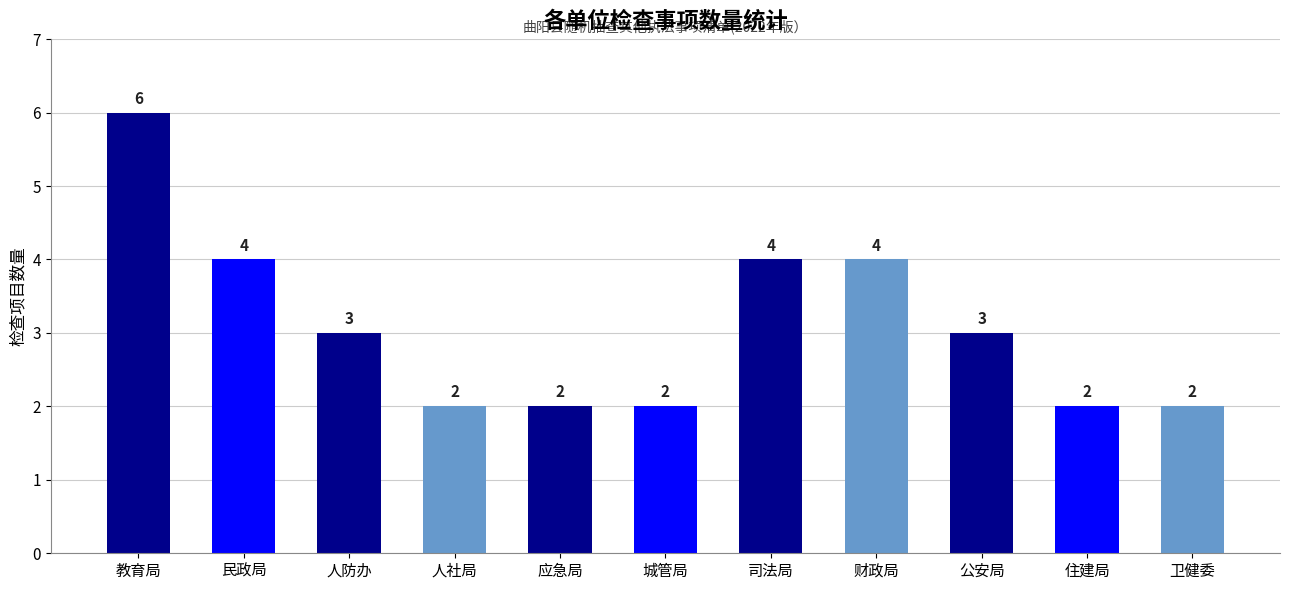

What is the change in value from 教育局 to 司法局?

-2